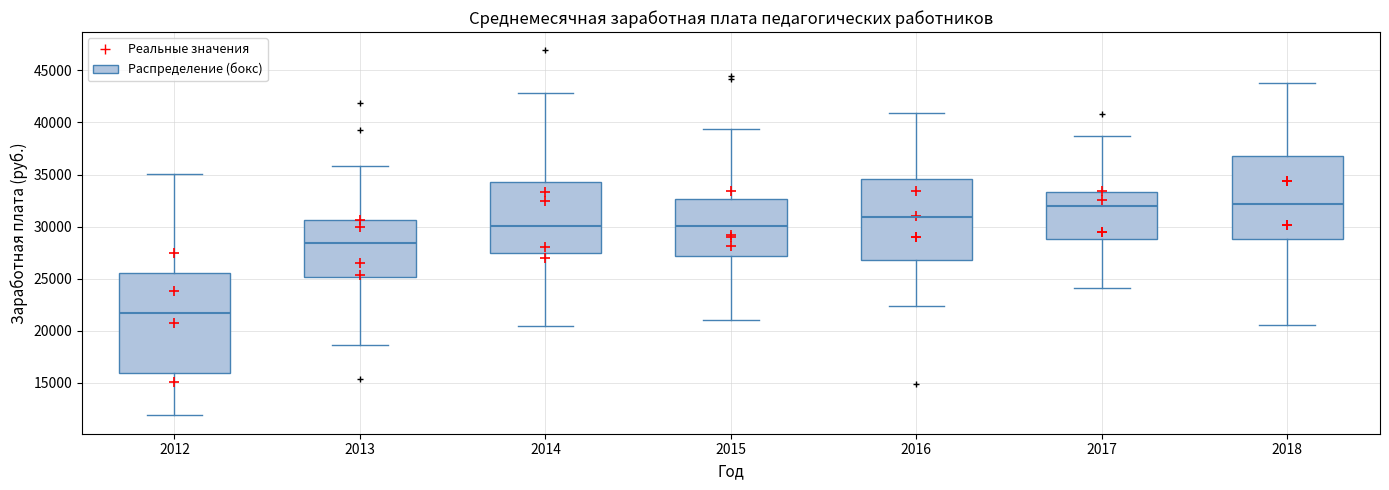

Where is the upper edge of the box at x = 2016 on the y-axis? The values are not printed on the chart, so give them approximately, as read against the axis.

34500